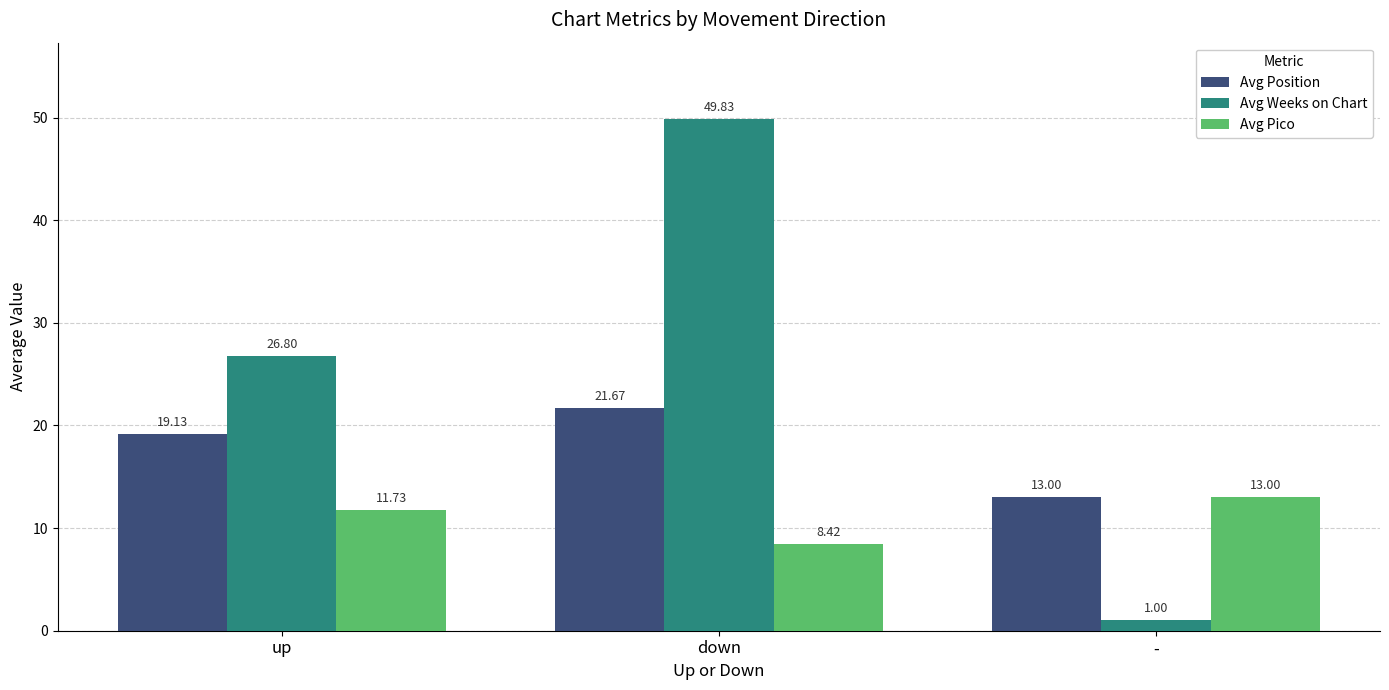

Reading right to left, transcribe all the data shown in this chart.

Avg Position: 13.0	21.7	19.1
Avg Weeks on Chart: 1.0	49.8	26.8
Avg Pico: 13.0	8.4	11.7